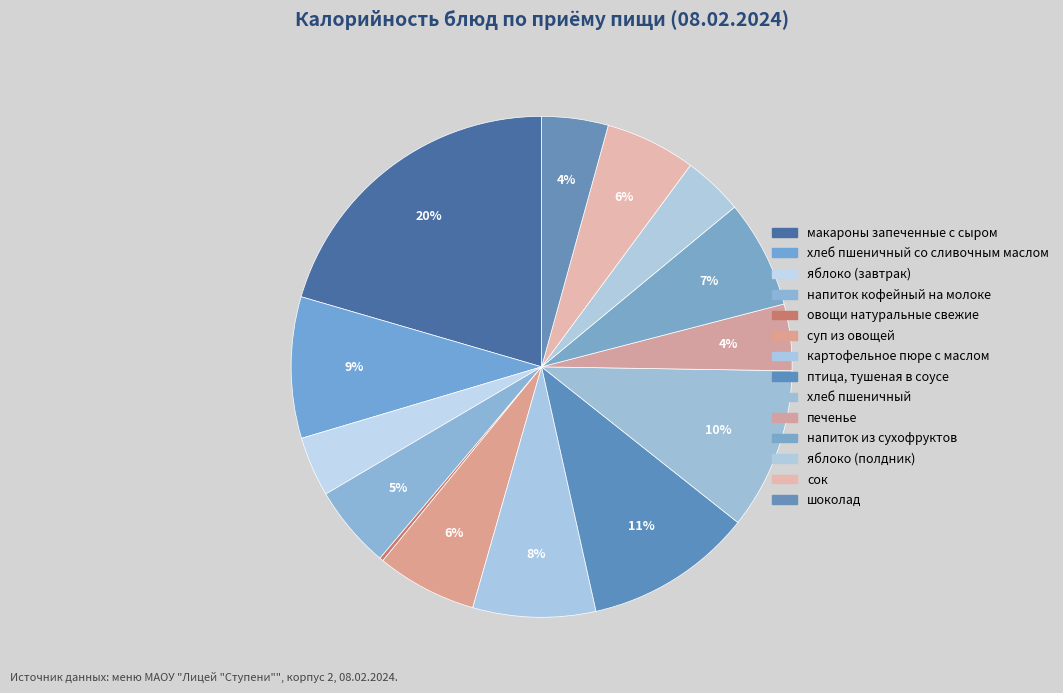

How many segments does this pie chart have?

14